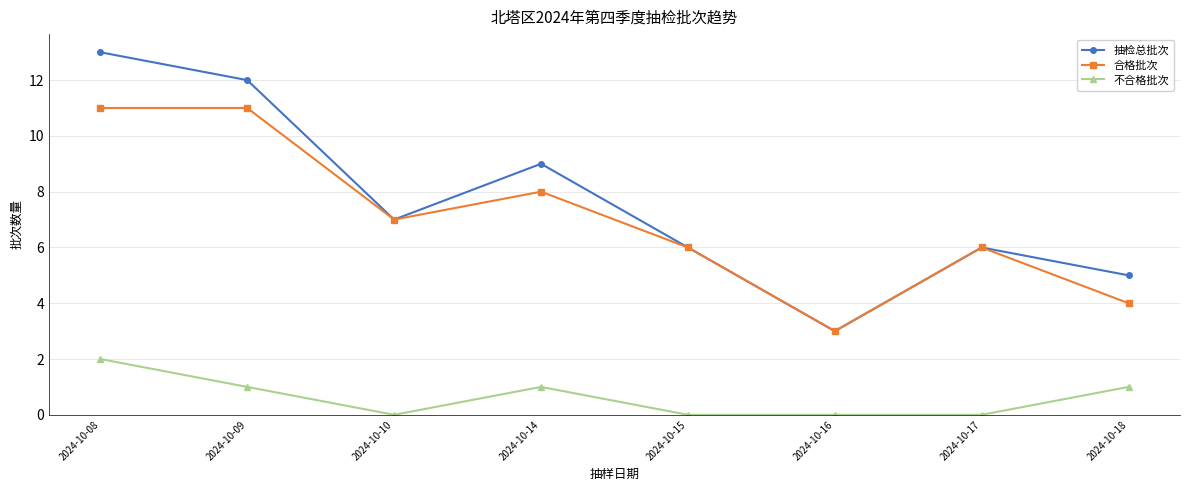

What are all the series names shown in the legend?

抽检总批次, 合格批次, 不合格批次